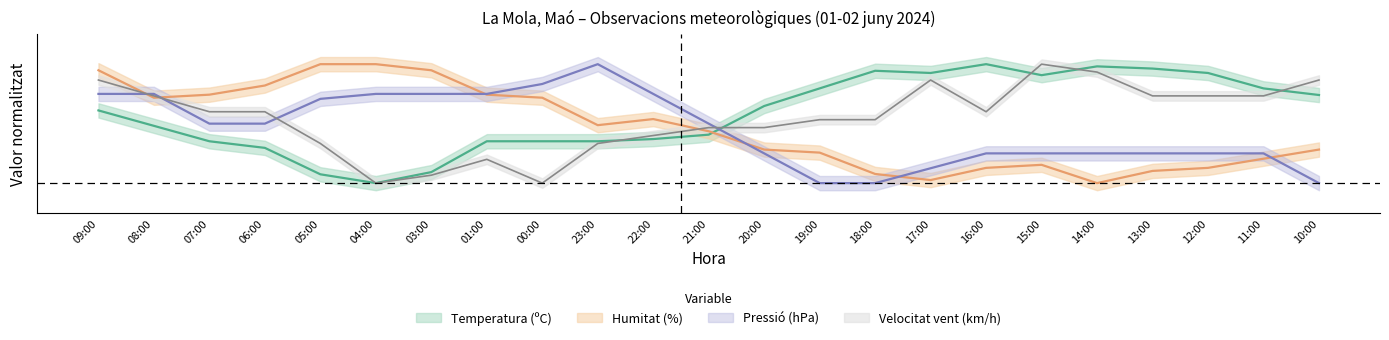

At how many categories does at least one series exceed 0?

23